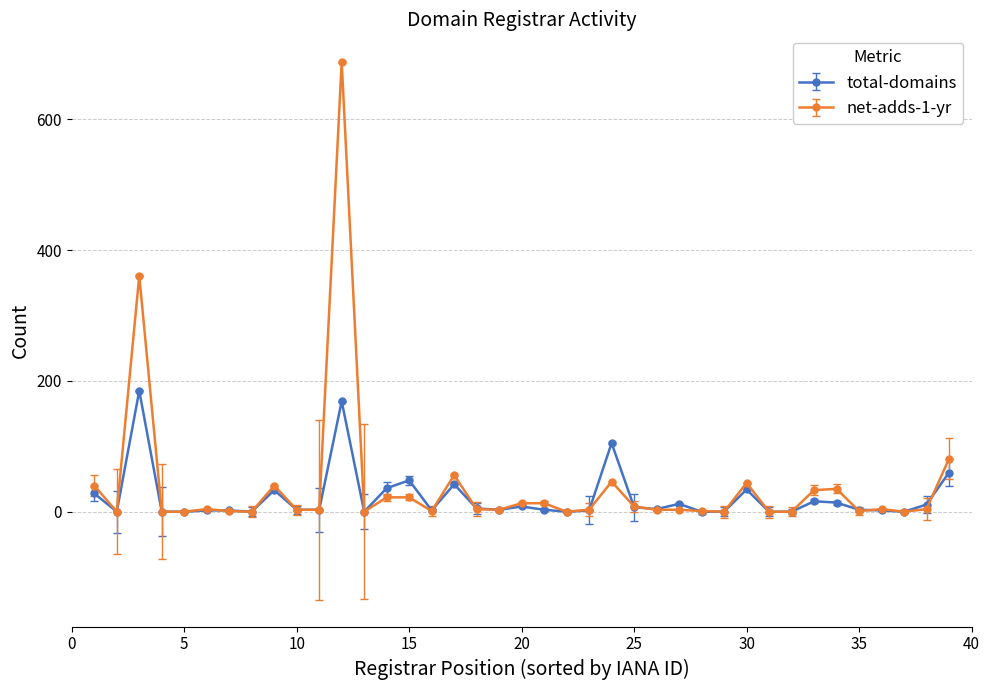

List the series in order of their peak value, lowest first.

total-domains, net-adds-1-yr